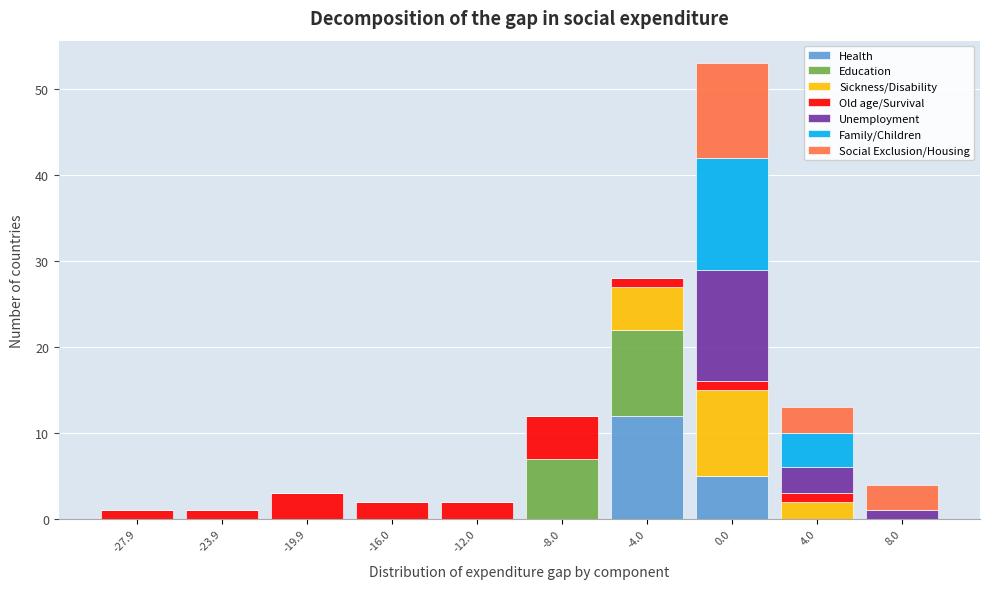

Which range on the x-axis has the tallest stacked bar (by total height)?

-2 to 2